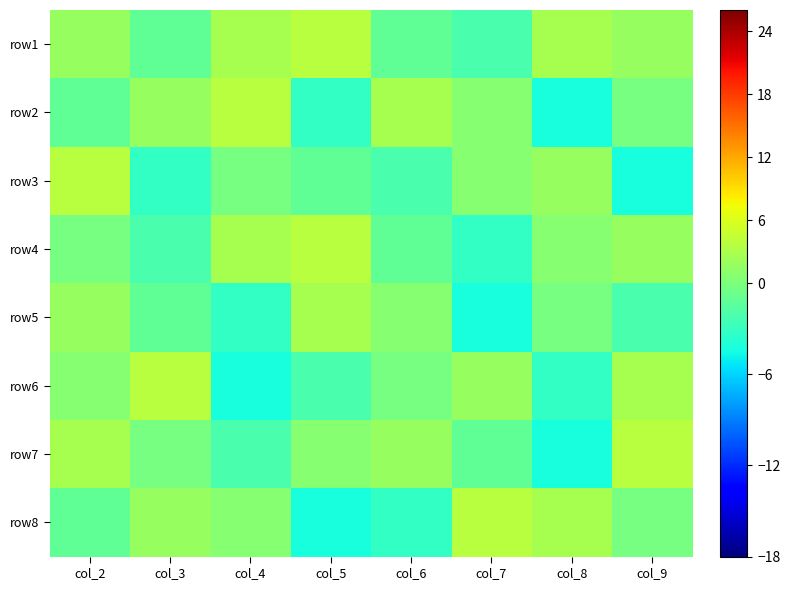

What is the spread (max minus min) of values at col_5?

8.0